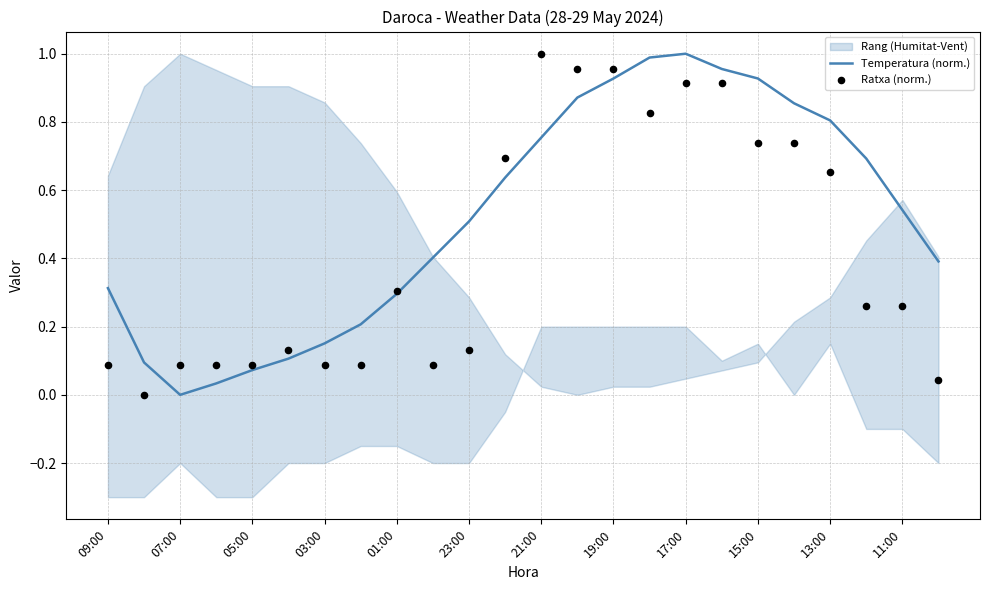

Which series has the largest total across all categories?

Temperatura (norm.)